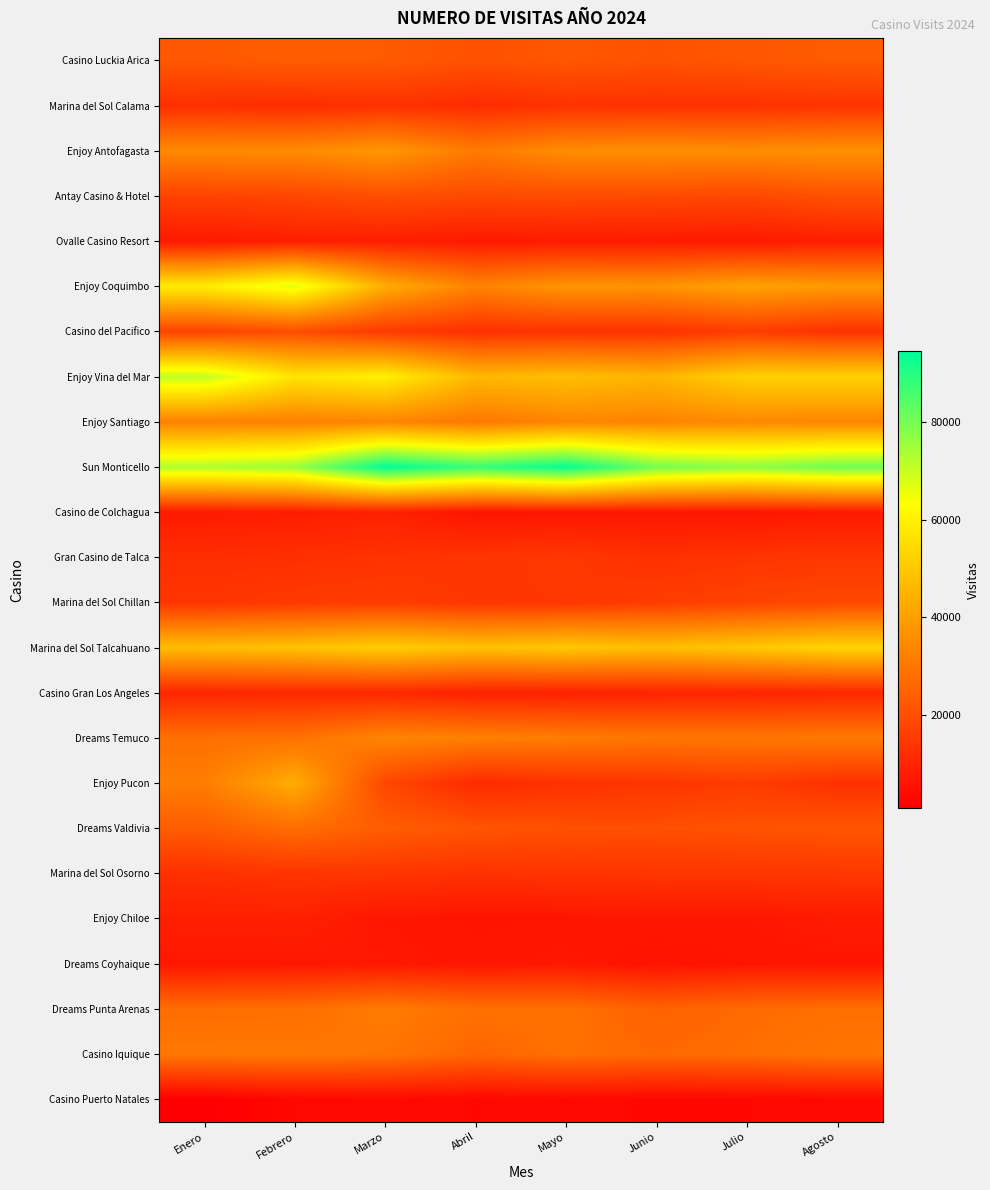

Reading left to right, transcribe all the data shown in this chart.

Casino Luckia Arica: Enero=22480	Febrero=23682	Marzo=23028	Abril=20737	Mayo=22143	Junio=20998	Julio=22156	Agosto=23269
Marina del Sol Calama: Enero=12391	Febrero=11702	Marzo=12981	Abril=11690	Mayo=13094	Junio=12935	Julio=12962	Agosto=13555
Enjoy Antofagasta: Enero=34739	Febrero=35042	Marzo=37966	Abril=30935	Mayo=35510	Junio=36053	Julio=35544	Agosto=36476
Antay Casino & Hotel: Enero=17374	Febrero=18154	Marzo=20135	Abril=18912	Mayo=19499	Junio=18962	Julio=18413	Agosto=20838
Ovalle Casino Resort: Enero=7060	Febrero=8250	Marzo=8327	Abril=7083	Mayo=7330	Junio=7284	Julio=7058	Agosto=8336
Enjoy Coquimbo: Enero=58778	Febrero=66995	Marzo=43260	Abril=33026	Mayo=37578	Junio=37138	Julio=40792	Agosto=38725
Casino del Pacifico: Enero=17520	Febrero=19695	Marzo=15219	Abril=12679	Mayo=13355	Junio=13192	Julio=15757	Agosto=12987
Enjoy Vina del Mar: Enero=70980	Febrero=56715	Marzo=59633	Abril=45928	Mayo=47440	Junio=45143	Julio=52184	Agosto=52183
Enjoy Santiago: Enero=32503	Febrero=32268	Marzo=33467	Abril=30346	Mayo=33359	Junio=33314	Julio=34394	Agosto=33810
Sun Monticello: Enero=72991	Febrero=75458	Marzo=94472	Abril=87438	Mayo=93693	Junio=80157	Julio=76997	Agosto=80892
Casino de Colchagua: Enero=7382	Febrero=8086	Marzo=8960	Abril=5931	Mayo=6160	Junio=6367	Julio=6337	Agosto=7250
Gran Casino de Talca: Enero=12237	Febrero=12604	Marzo=13301	Abril=13885	Mayo=14498	Junio=12853	Julio=13727	Agosto=14257
Marina del Sol Chillan: Enero=13882	Febrero=15011	Marzo=15598	Abril=14069	Mayo=14226	Junio=15666	Julio=17292	Agosto=18662
Marina del Sol Talcahuano: Enero=47217	Febrero=48456	Marzo=51350	Abril=48212	Mayo=49705	Junio=47514	Julio=49800	Agosto=52958
Casino Gran Los Angeles: Enero=10143	Febrero=10743	Marzo=10659	Abril=9027	Mayo=8883	Junio=9618	Julio=9779	Agosto=10318
Dreams Temuco: Enero=28300	Febrero=28651	Marzo=33606	Abril=32393	Mayo=31405	Junio=29894	Julio=29903	Agosto=30792
Enjoy Pucon: Enero=31725	Febrero=43359	Marzo=18293	Abril=11117	Mayo=13017	Junio=13815	Julio=15599	Agosto=12762
Dreams Valdivia: Enero=23583	Febrero=27816	Marzo=23707	Abril=21617	Mayo=20549	Junio=20257	Julio=21131	Agosto=21818
Marina del Sol Osorno: Enero=12752	Febrero=13728	Marzo=14013	Abril=13067	Mayo=13645	Junio=14042	Julio=14018	Agosto=14590
Enjoy Chiloe: Enero=8543	Febrero=8828	Marzo=6469	Abril=6055	Mayo=6181	Junio=6605	Julio=6537	Agosto=7431
Dreams Coyhaique: Enero=6557	Febrero=6624	Marzo=6968	Abril=6250	Mayo=6820	Junio=5491	Julio=6186	Agosto=6262
Dreams Punta Arenas: Enero=27620	Febrero=27905	Marzo=31135	Abril=28226	Mayo=28340	Junio=24913	Julio=27010	Agosto=27915
Casino Iquique: Enero=30360	Febrero=30535	Marzo=29586	Abril=25899	Mayo=28167	Junio=26674	Julio=27670	Agosto=29651
Casino Puerto Natales: Enero=860	Febrero=2937	Marzo=3380	Abril=2853	Mayo=3170	Junio=2759	Julio=2848	Agosto=3276